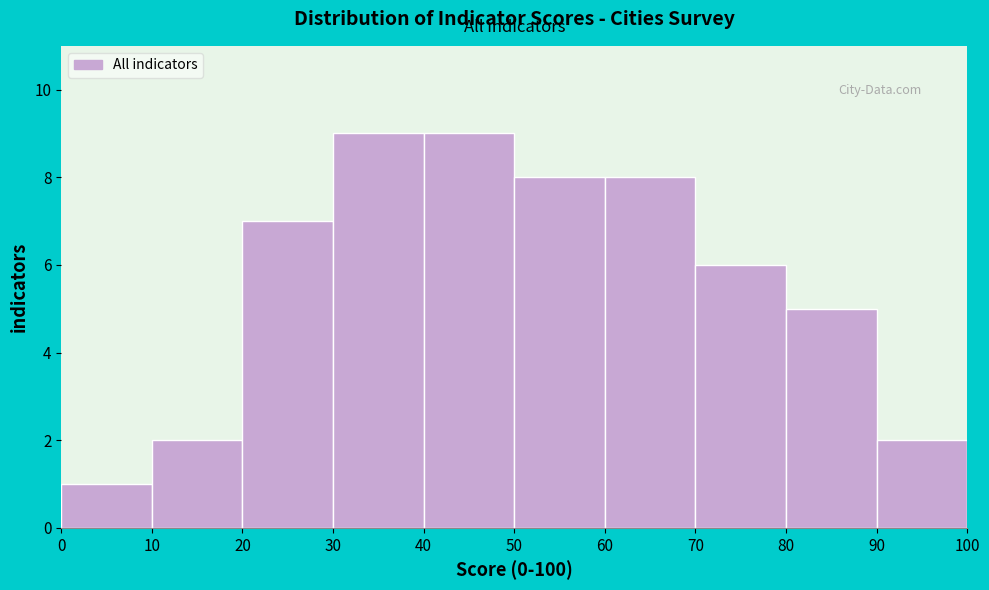

What is the height of the bar covering 50 to 60 on the x-axis? The values are not printed on the chart, so give them approximately, as read against the axis.

8